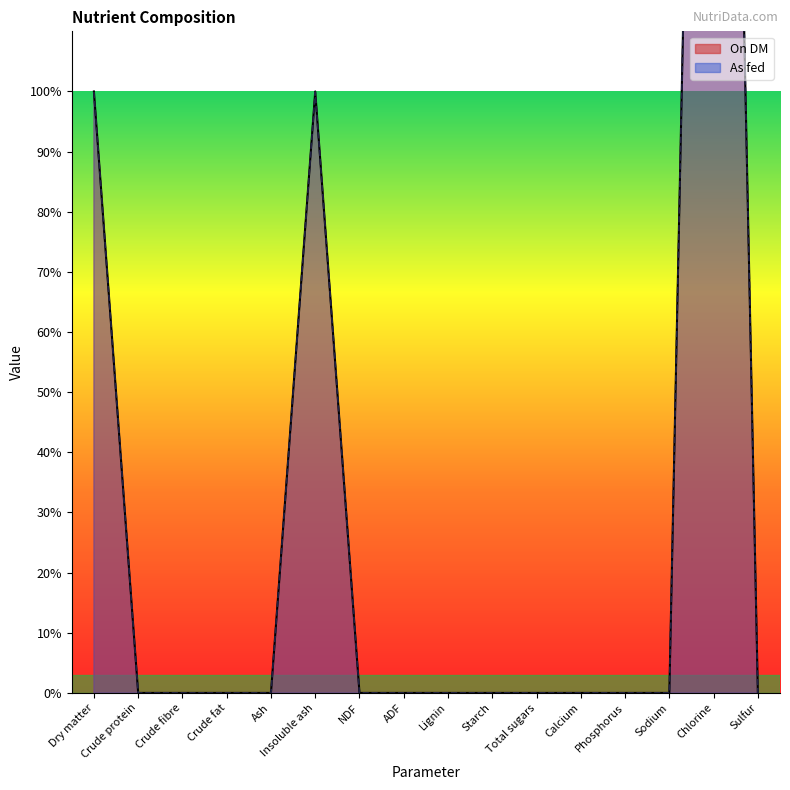

True or false: On DM has a value of 130.3 at Lignin.

False